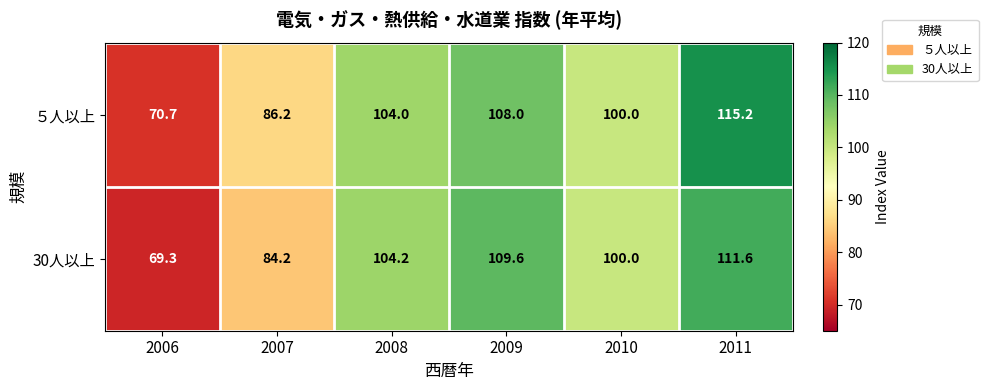

What is the smallest value displayed?

69.3